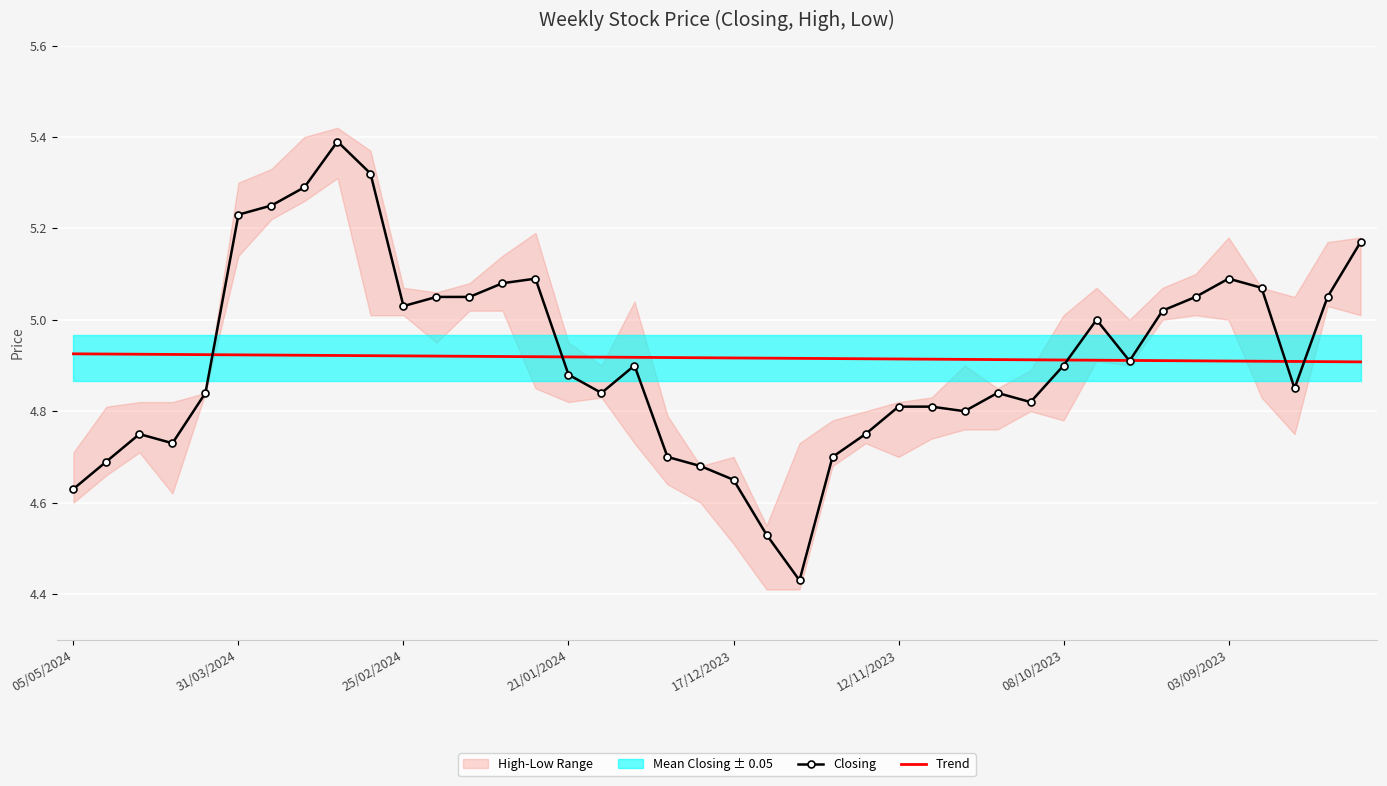

True or false: Trend has more than 0 interior local peaks.

False